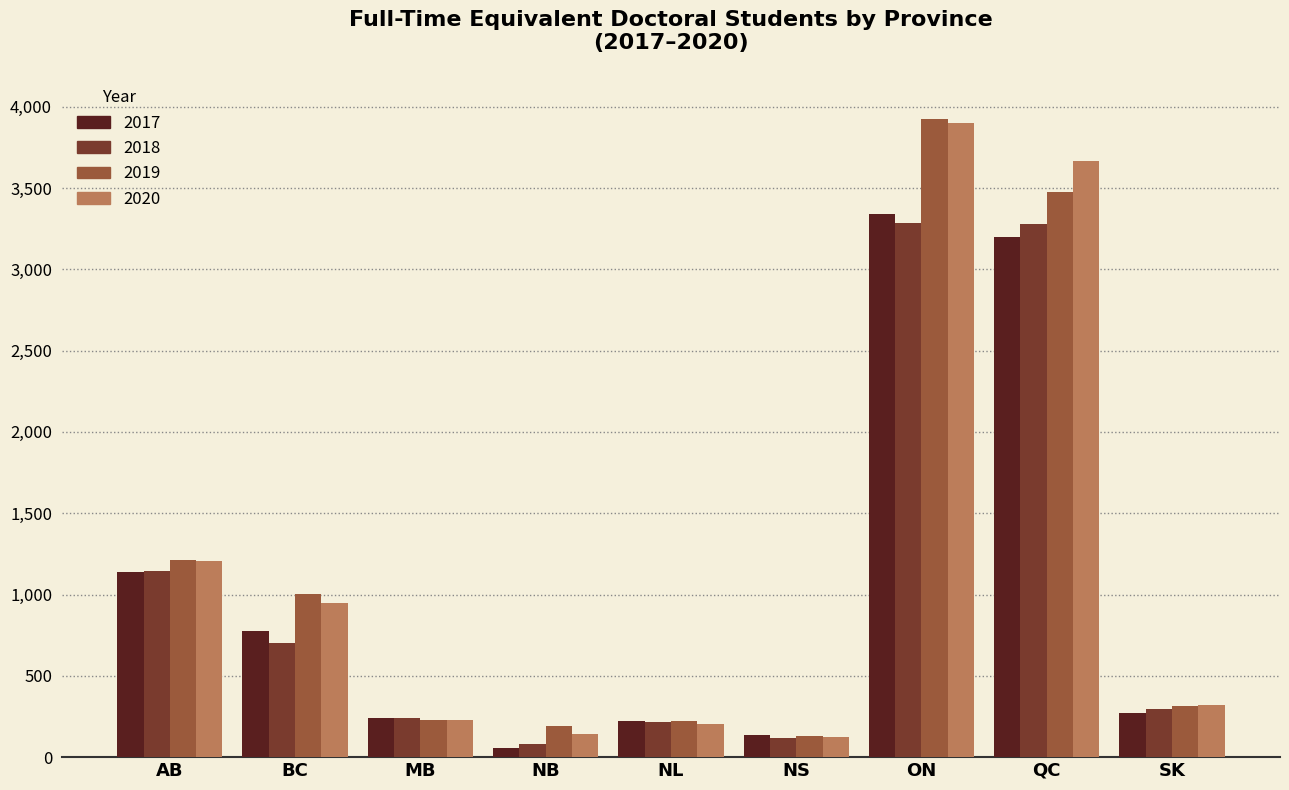

What is the label of the 6th bar from the right?

NB